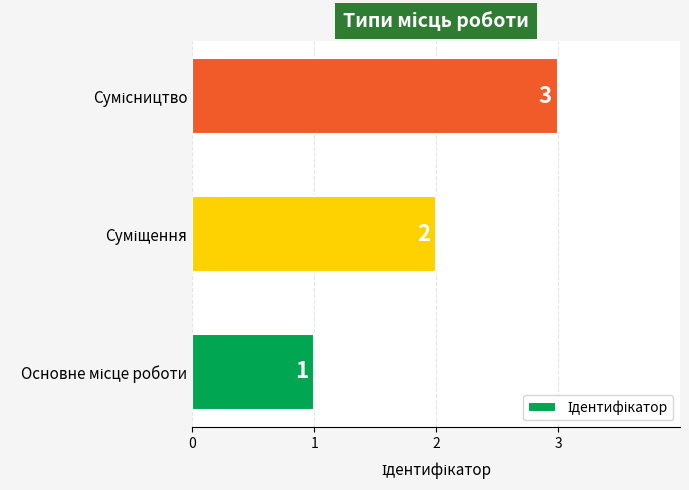

Count the values in the range 1 to 3.

3